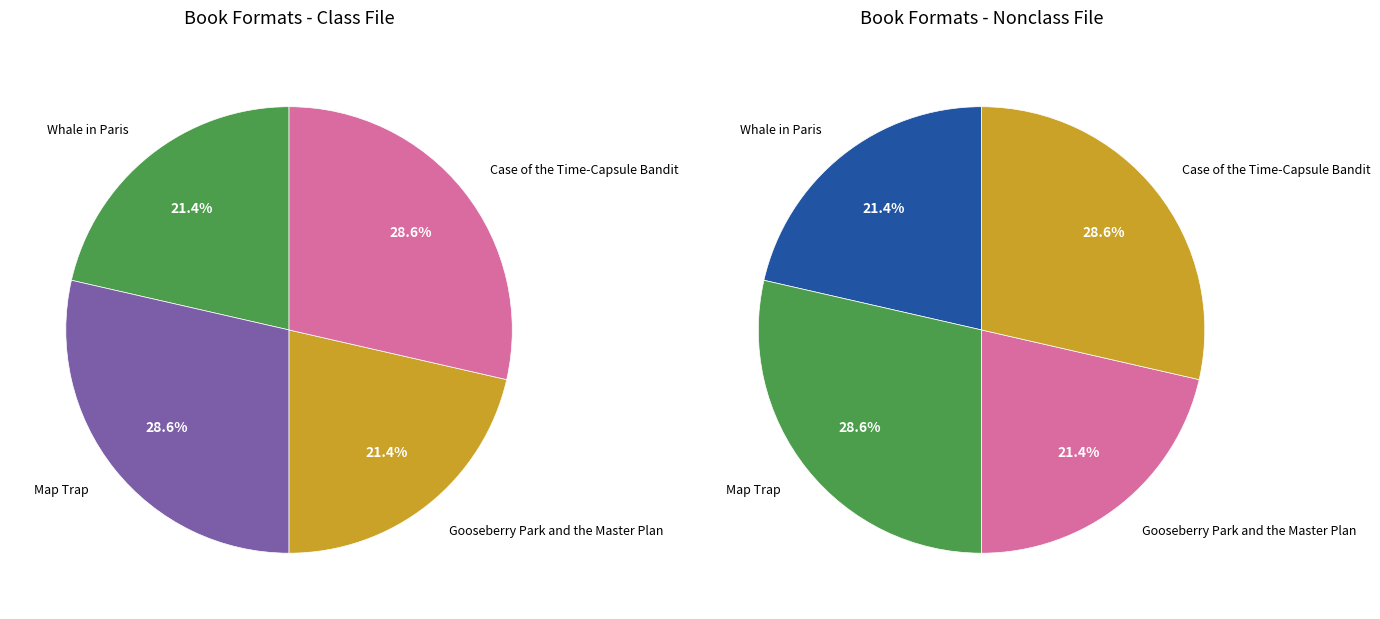

Between Map Trap and Whale in Paris, which is larger?

Map Trap